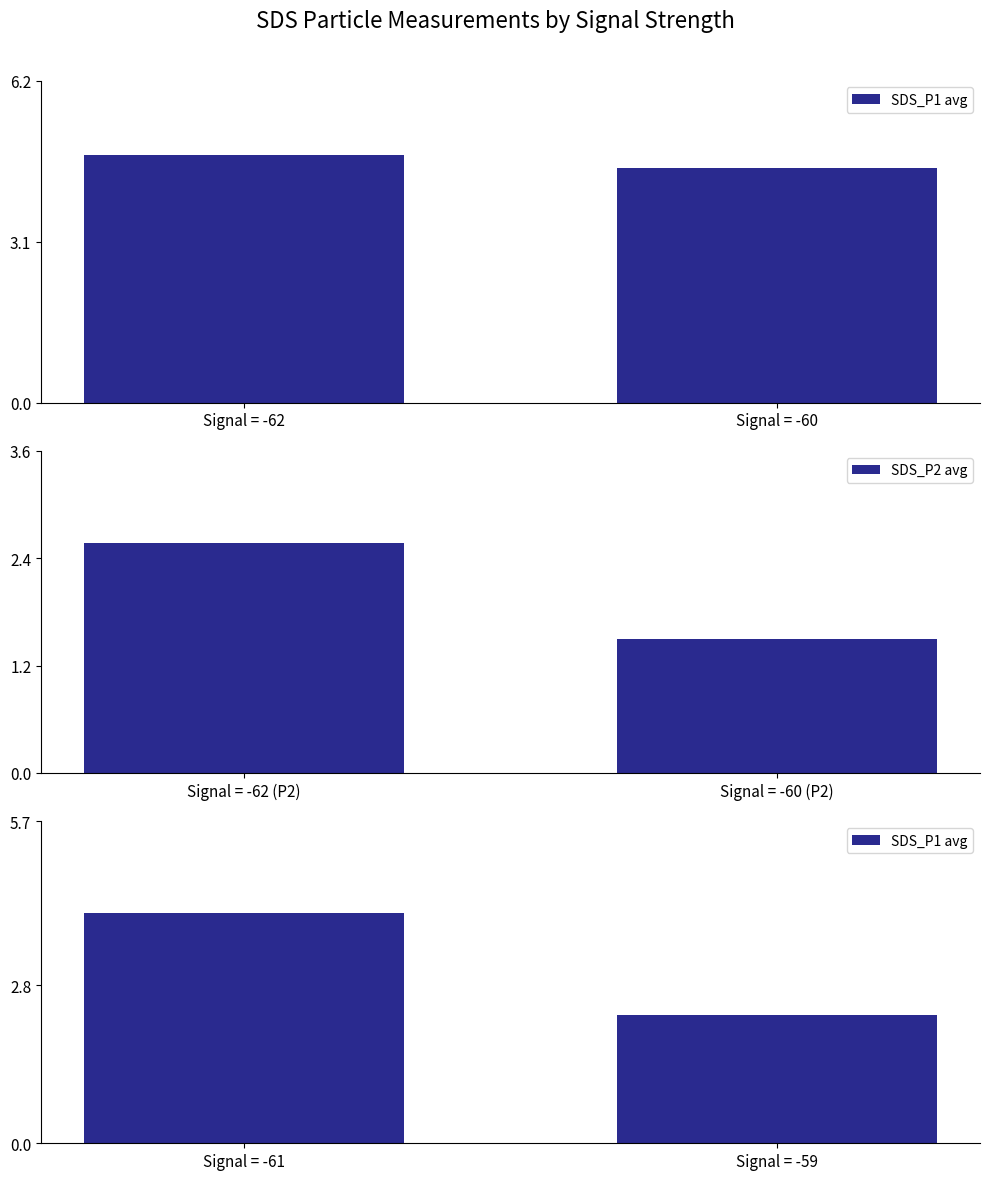

Where does the SDS_P2 avg series first go above 2?

Signal = -62 (P2)